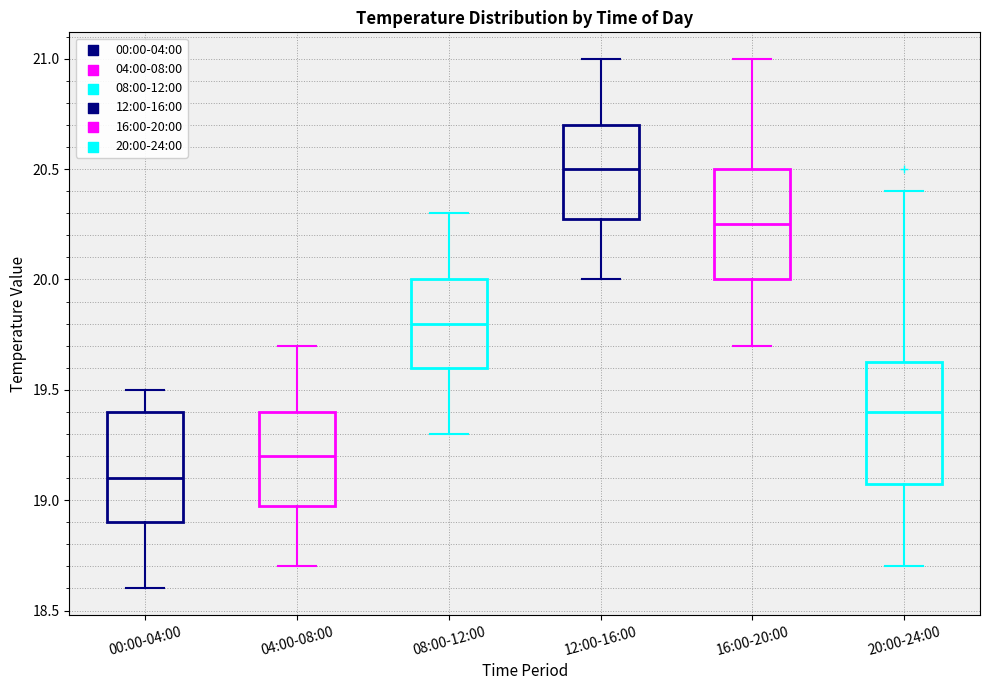

Which box's median line is the lowest?

00:00-04:00